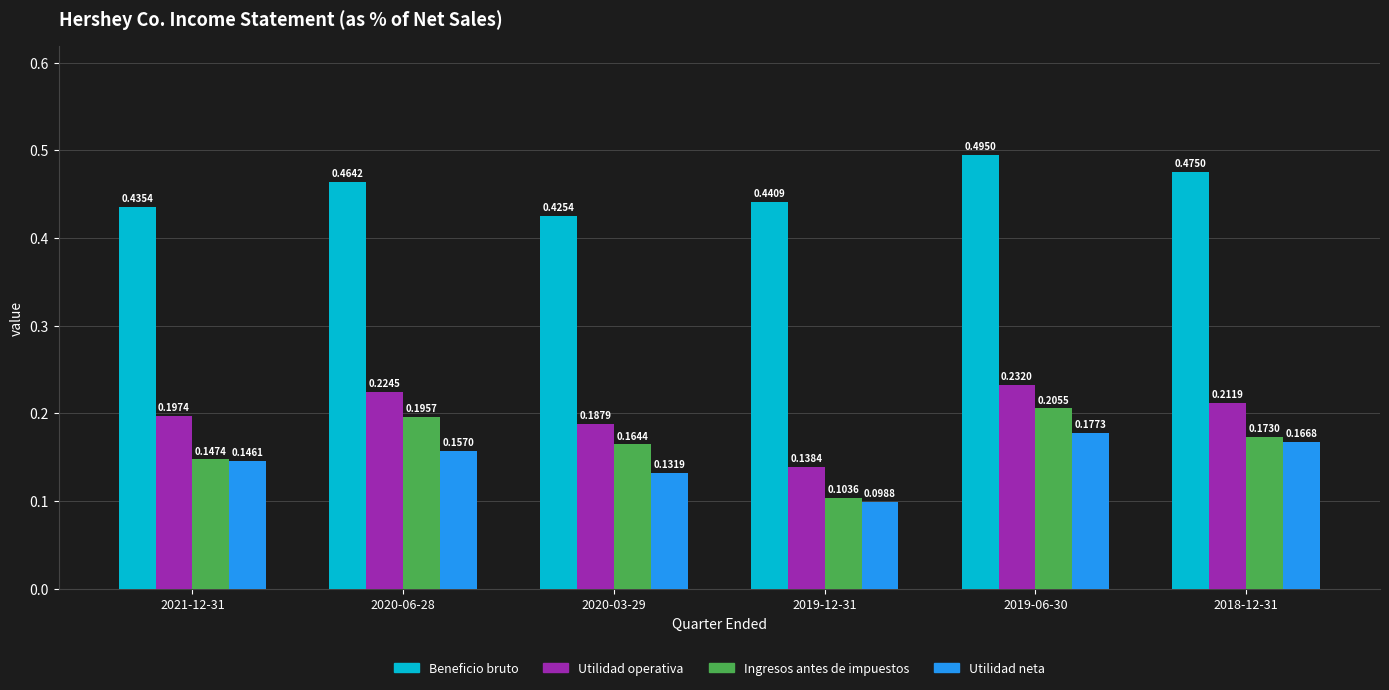

What is the spread (max minus min) of values at 2020-03-29?

0.3